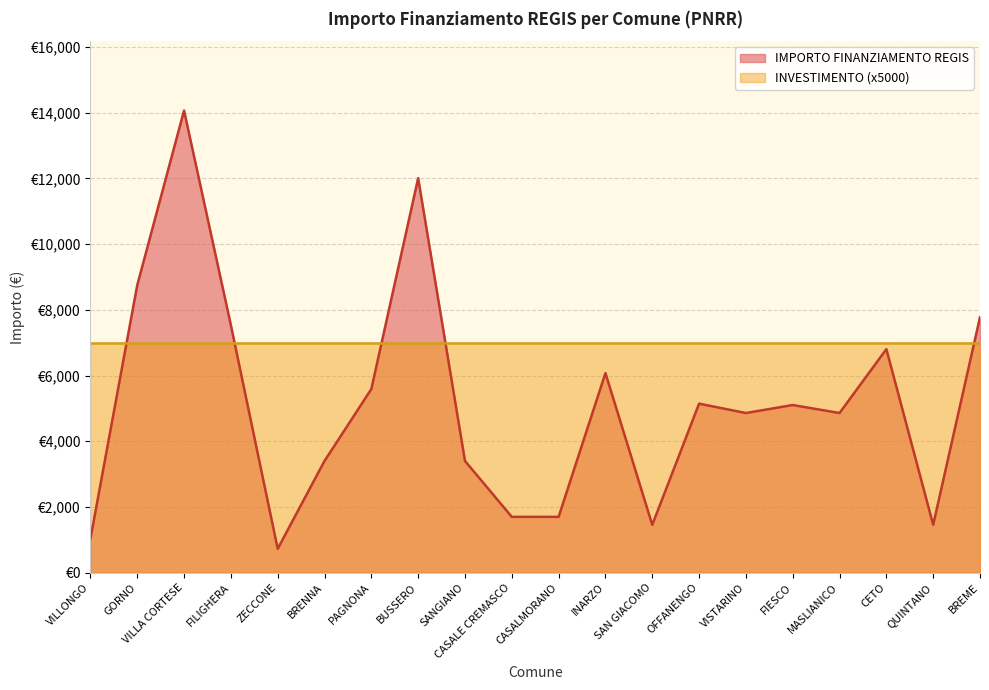

Between CASALMORANO and CETO, which is larger?

CETO